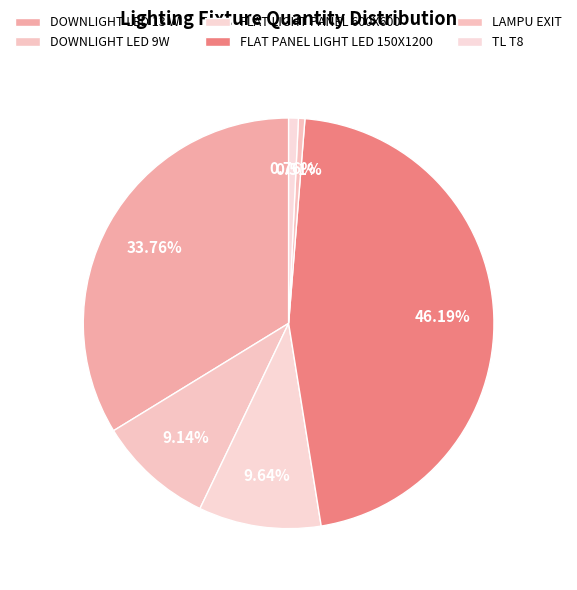

True or false: DOWNLIGHT LED 13 W accounts for 40% of the total.

False